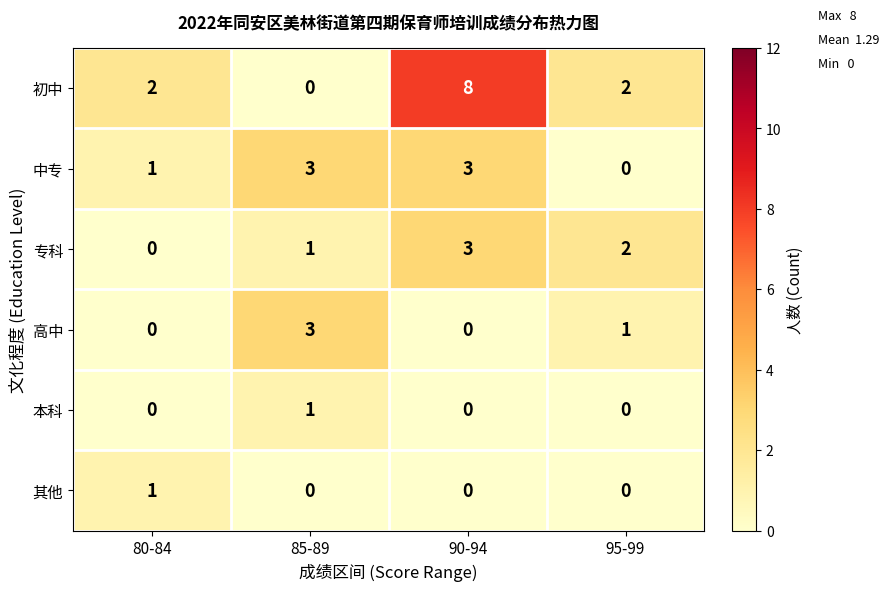

True or false: 中专 has a value of 3 at 85-89.

True